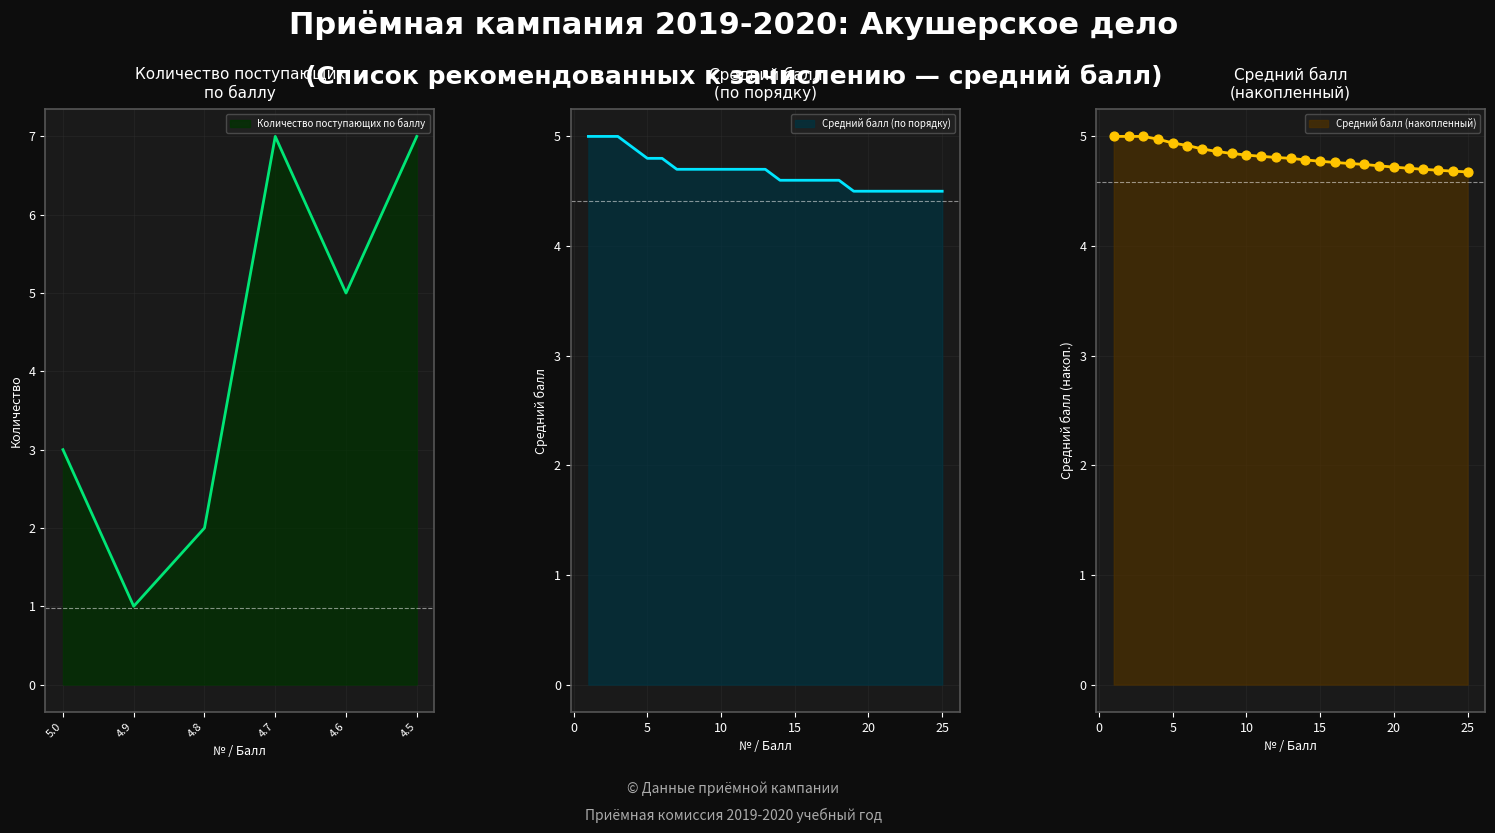

What is the change in value from 13 to 16?

-0.1